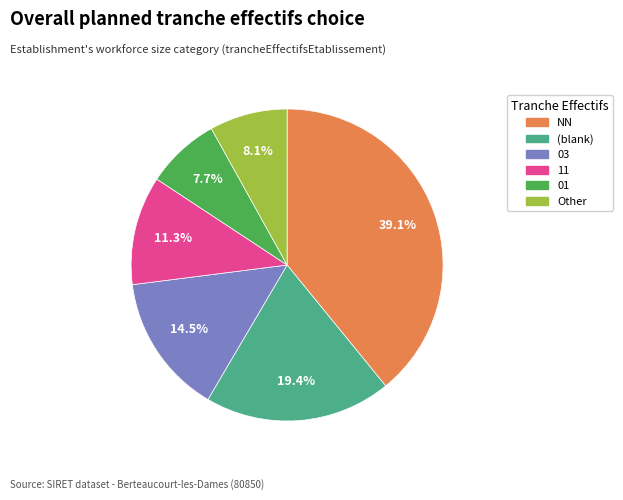

Is there any slice that represents more than half of the pie?

No